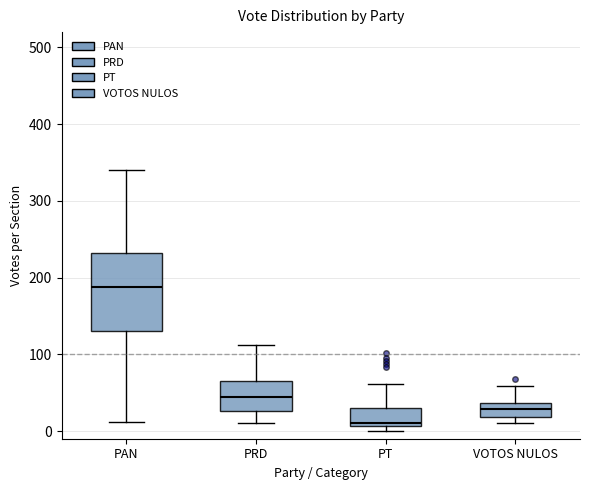

Where is the lower edge of the box for PT on the y-axis? The values are not printed on the chart, so give them approximately, as read against the axis.

10